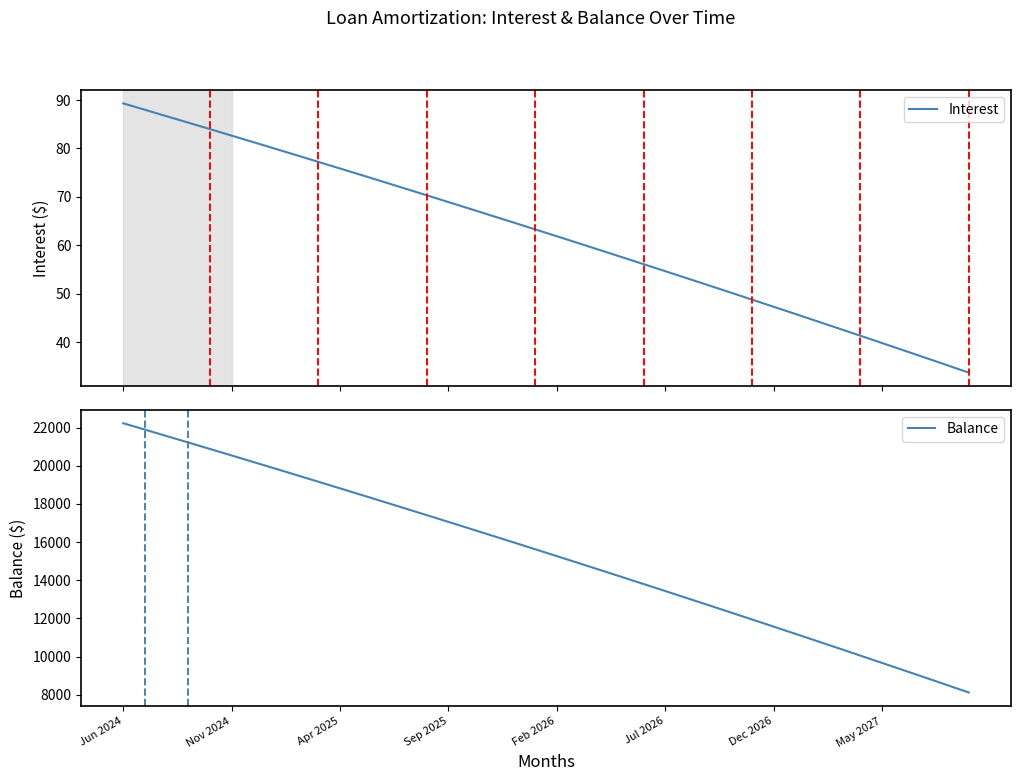

What is the maximum value for Interest?

89.3